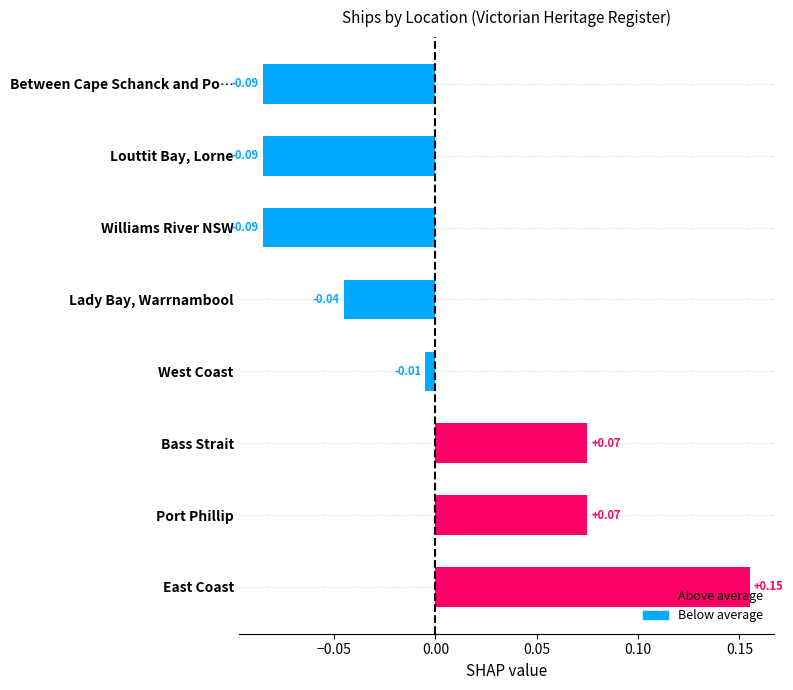

Does the chart contain stacked bars?

No